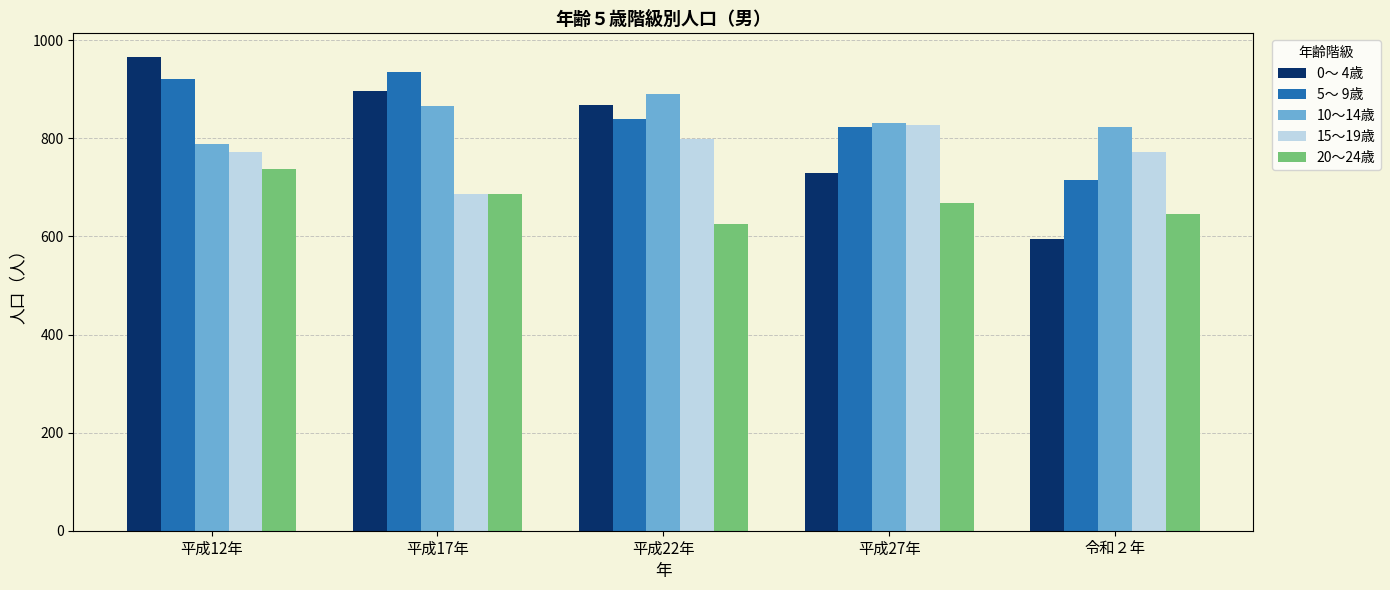

List the labels in order of 0～ 4歳 value, largest first.

平成12年, 平成17年, 平成22年, 平成27年, 令和２年